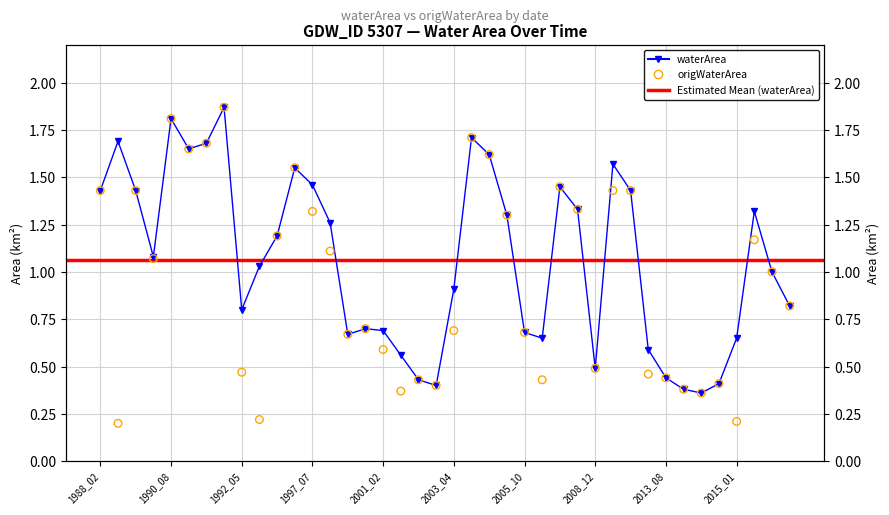

Is the value of origWaterArea at 1989_01 greater than the value of waterArea at 1992_05?

Yes